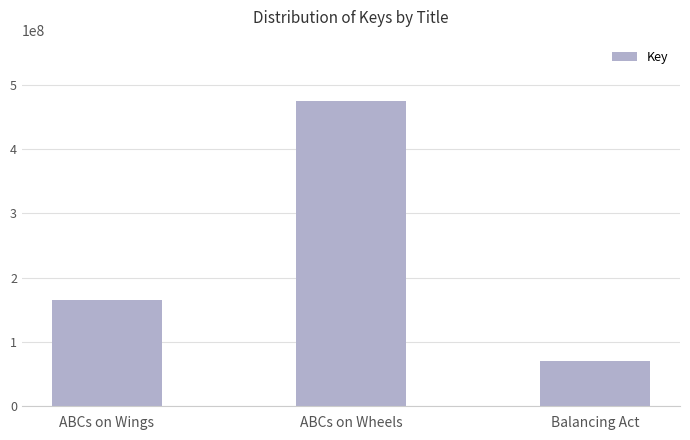

Rank the categories by value from highest to lowest.

ABCs on Wheels, ABCs on Wings, Balancing Act